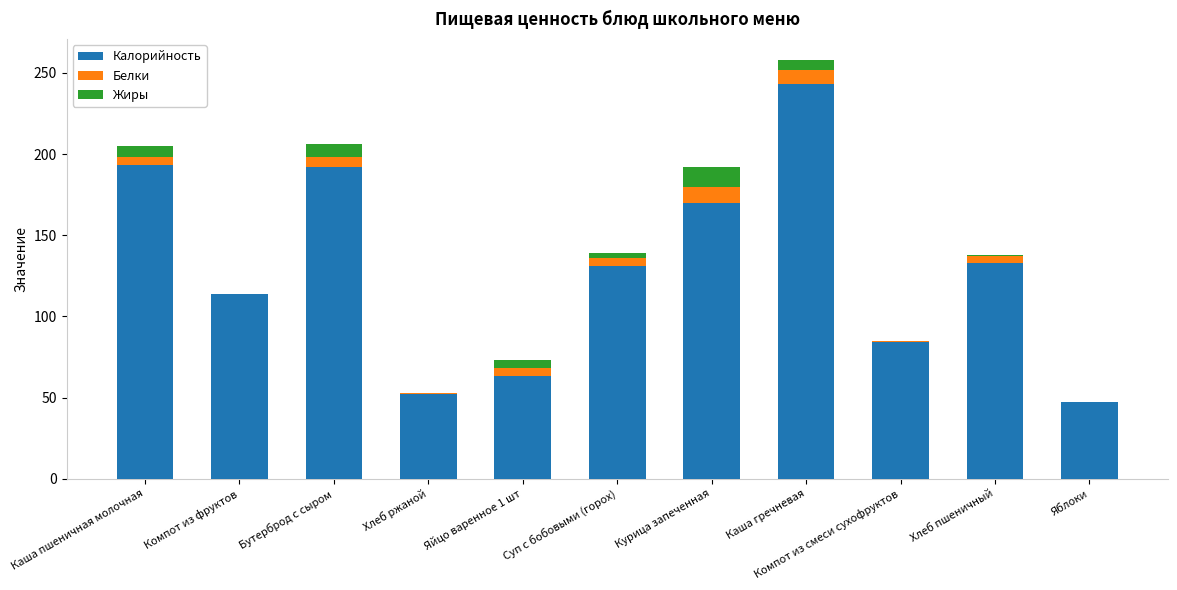

What is the sum of all Калорийность values?

1422